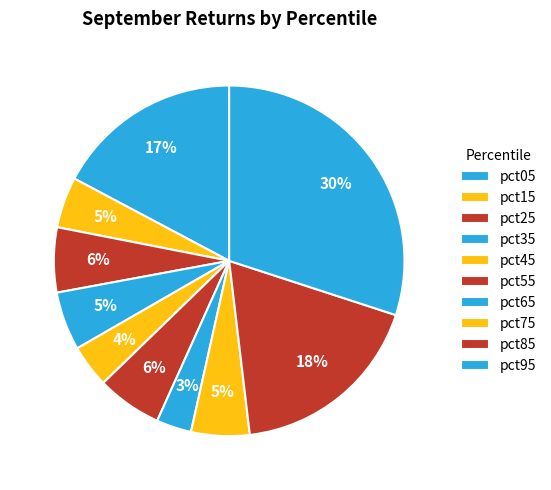

How many segments does this pie chart have?

10